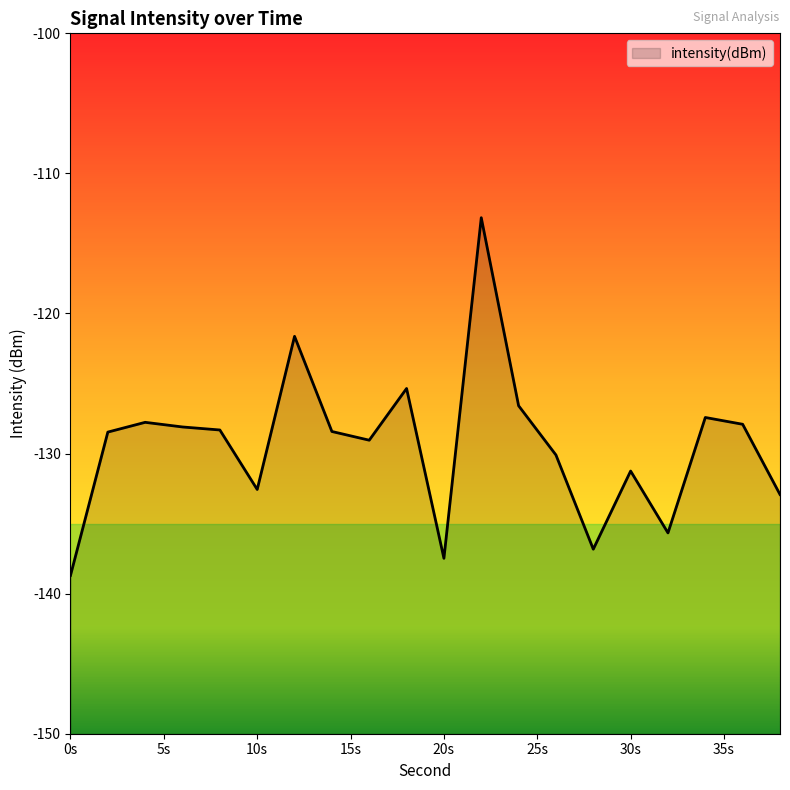

True or false: the data shows -52.3 at 12.

False